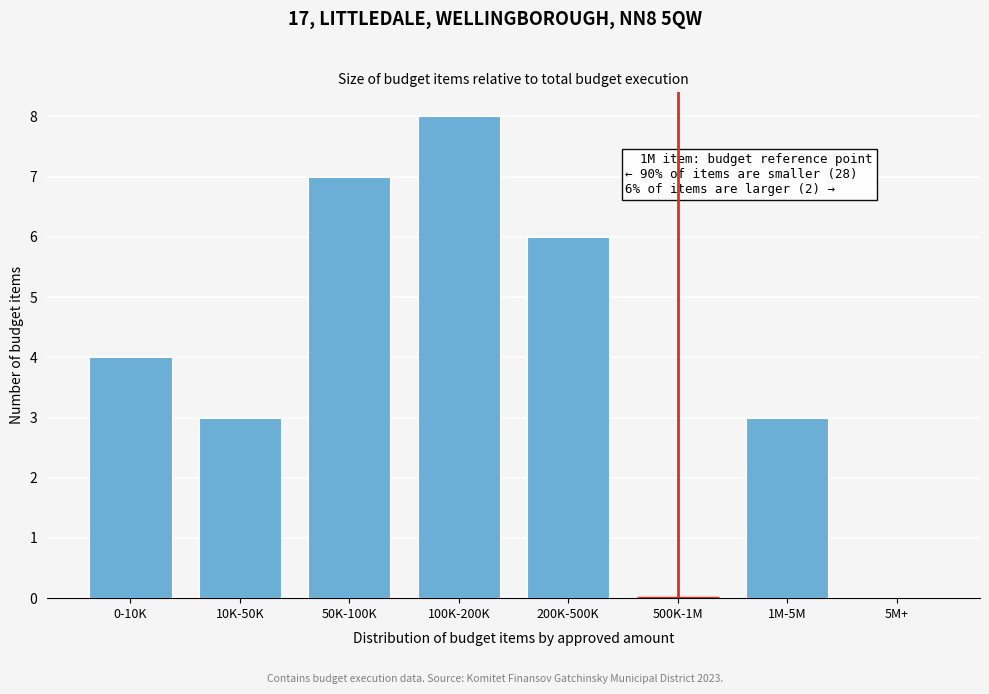

Reading right to left, transcribe all the data shown in this chart.

5M+=0	1M-5M=3	500K-1M=0	200K-500K=6	100K-200K=8	50K-100K=7	10K-50K=3	0-10K=4